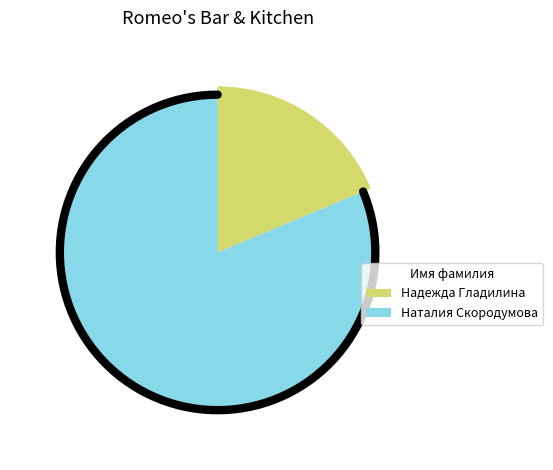

To the nearest percent, what is the combined percentage of Наталия Скородумова and Надежда Гладилина?

100%